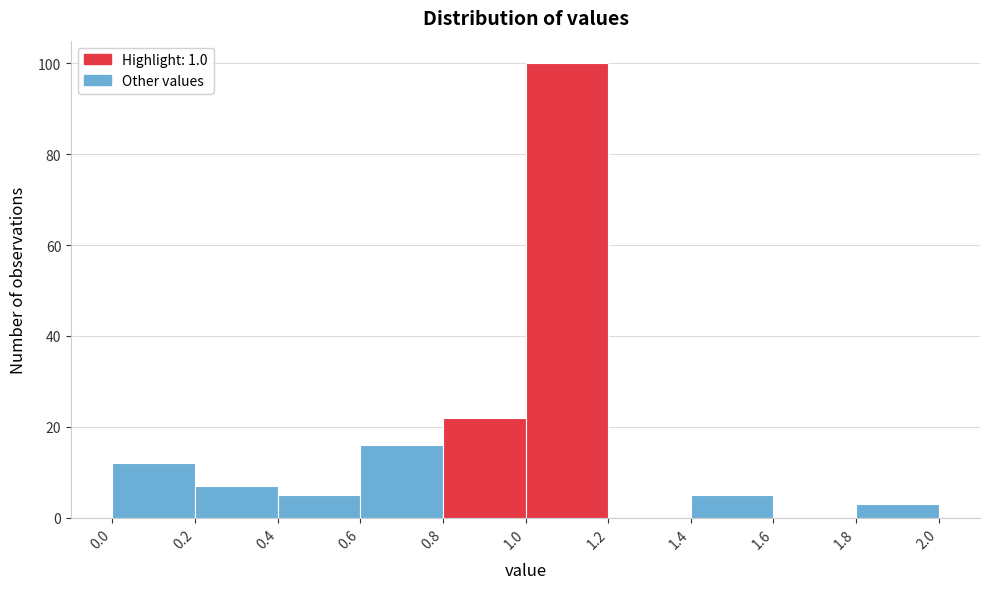

Reading left to right, list every bar in this chart as the range it spans on the x-axis followed by its height. The values are not printed on the chart, so give them approximately, as read against the axis.

0.0 to 0.2: 12
0.2 to 0.4: 8
0.4 to 0.6: 6
0.6 to 0.8: 16
0.8 to 1.0: 22
1.0 to 1.2: 100
1.2 to 1.4: 0
1.4 to 1.6: 6
1.6 to 1.8: 0
1.8 to 2.0: 4